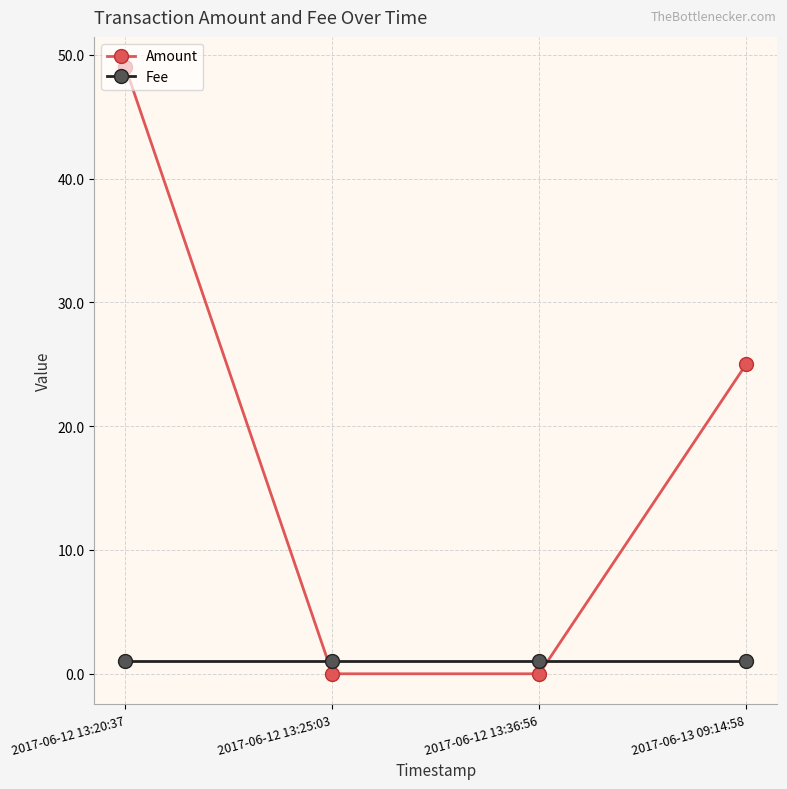

What is the difference between the second highest and minimum values in the Amount series?

25